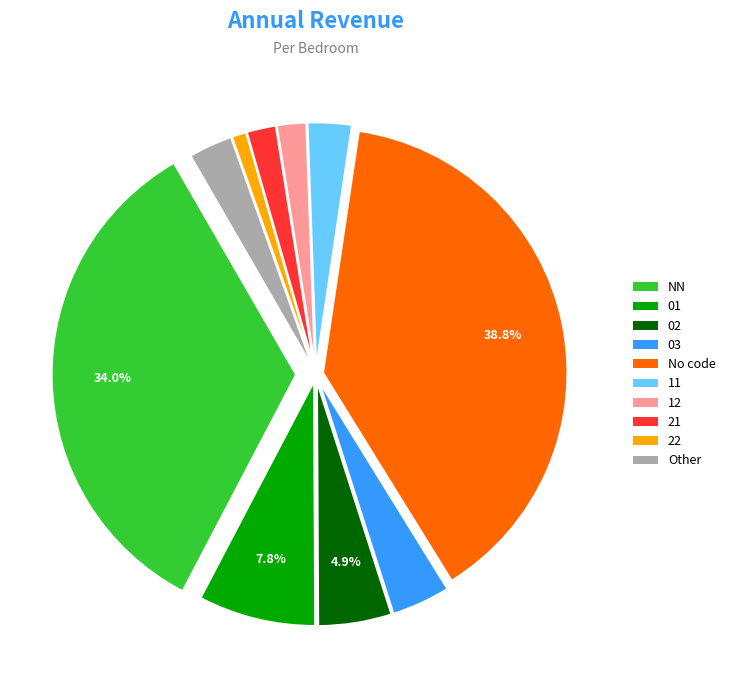

Does any single category account for the majority?

No